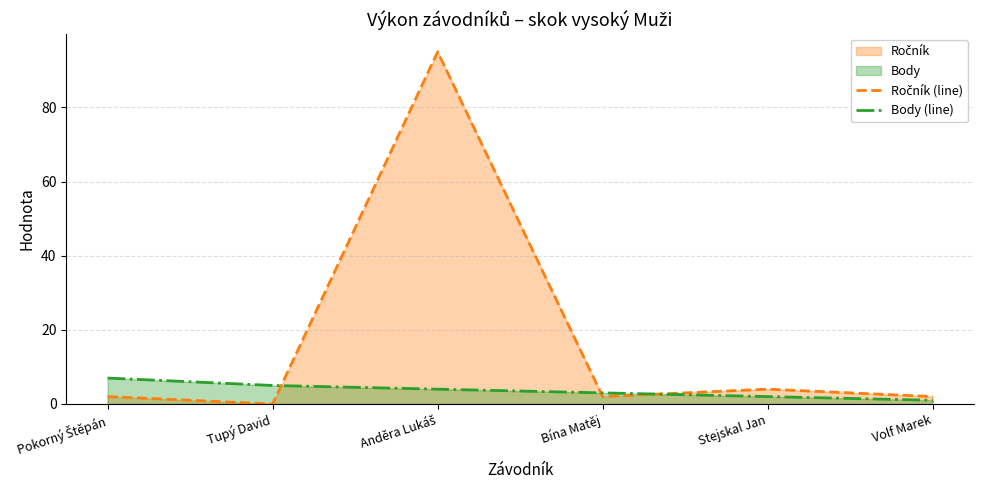

What is the difference between the maximum and minimum values in the Body (line) series?

6